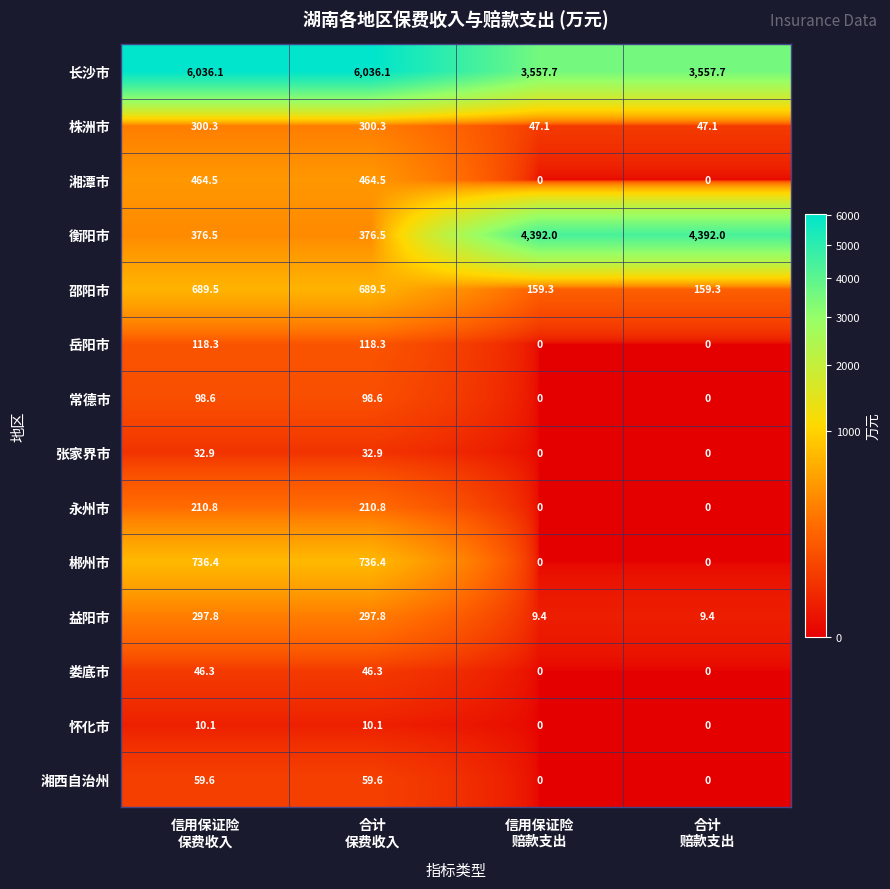

Rank the series by their maximum value, from lowest to highest.

怀化市, 张家界市, 娄底市, 湘西自治州, 常德市, 岳阳市, 永州市, 益阳市, 株洲市, 湘潭市, 邵阳市, 郴州市, 衡阳市, 长沙市